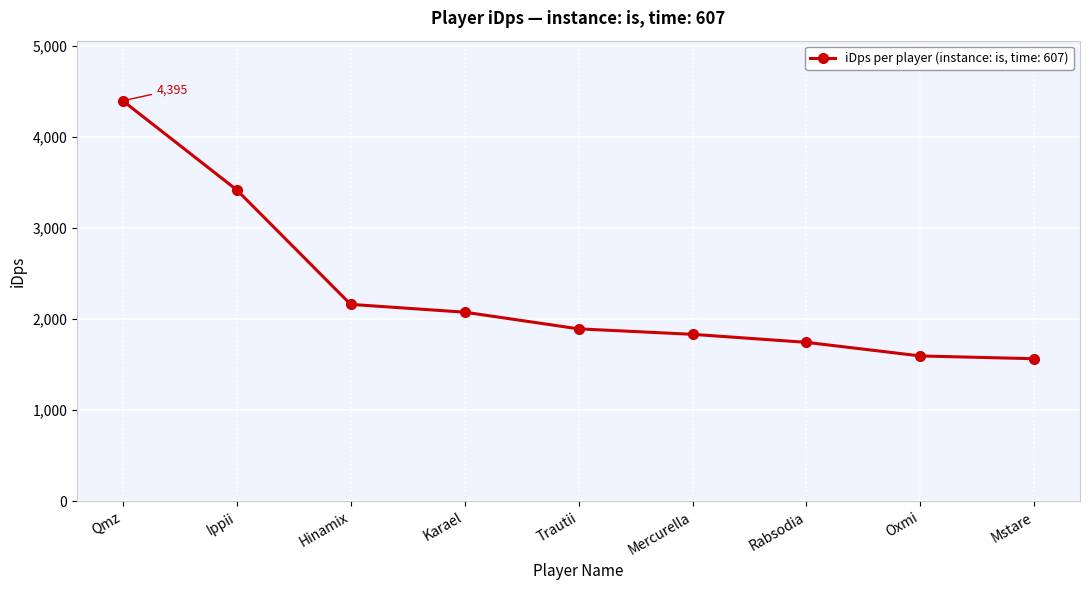

What is the average value?

2297.0